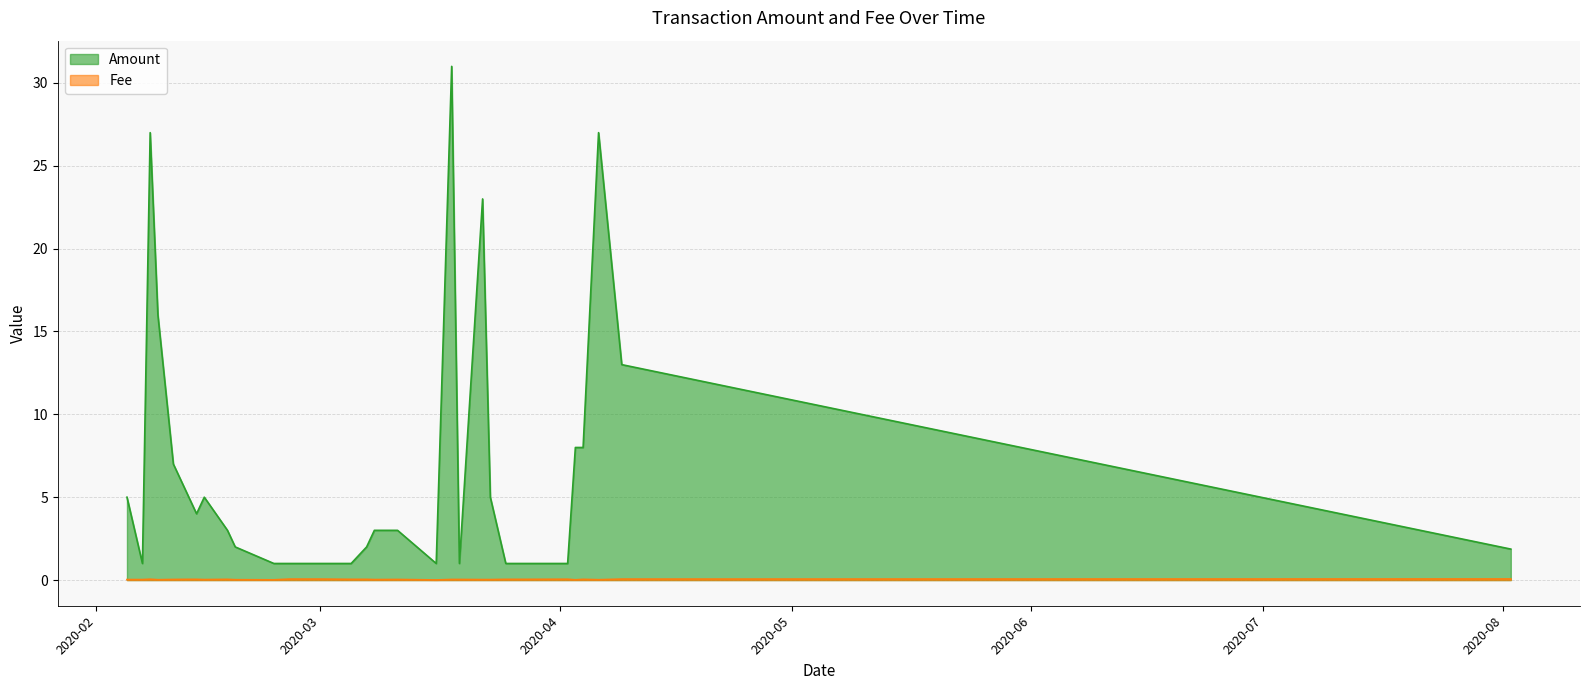

Where is the first local minimum for Fee?

2020-02-09